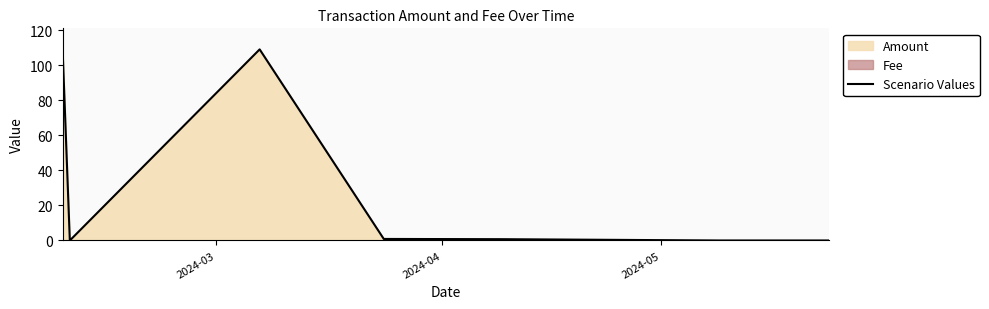

What is the maximum value for Scenario Values?

110.0